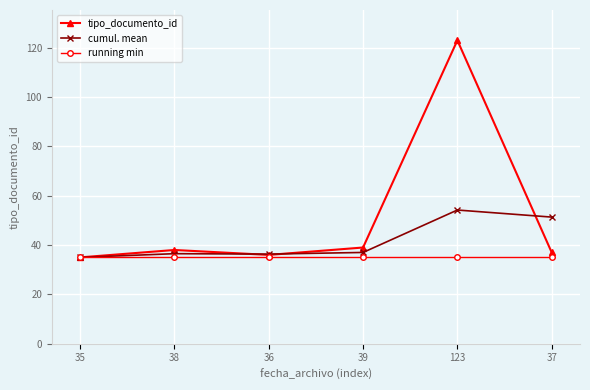

Does the chart display data point markers on the line(s)?

Yes